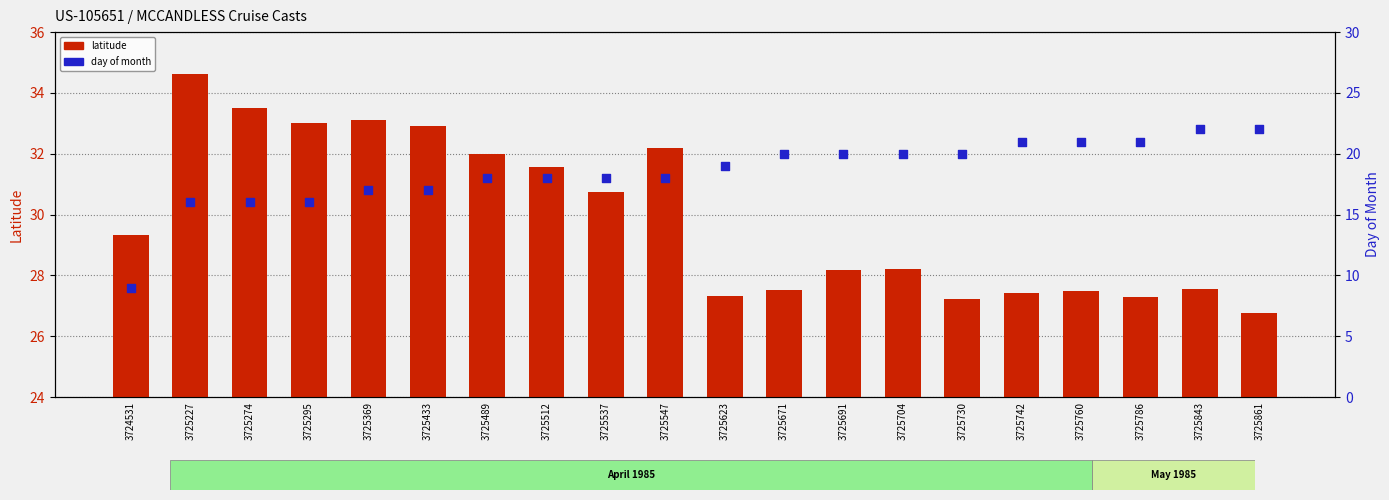

Is the value of day of month at 3725295 greater than the value of latitude at 3725671?

No